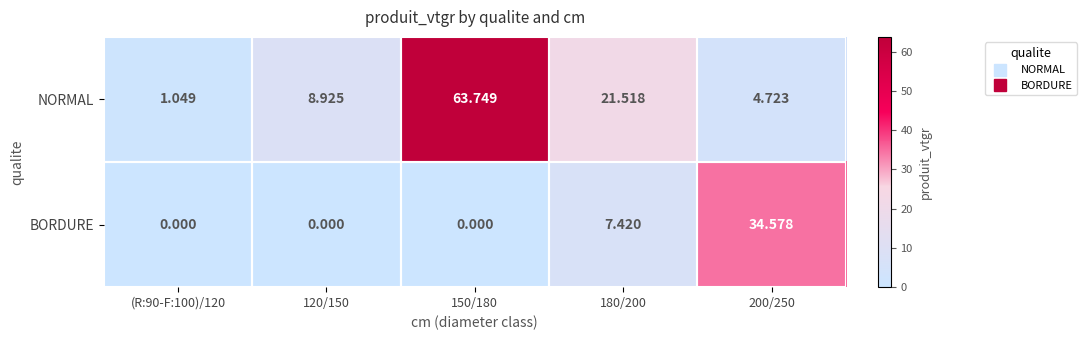

Rank the series by their maximum value, from highest to lowest.

NORMAL, BORDURE